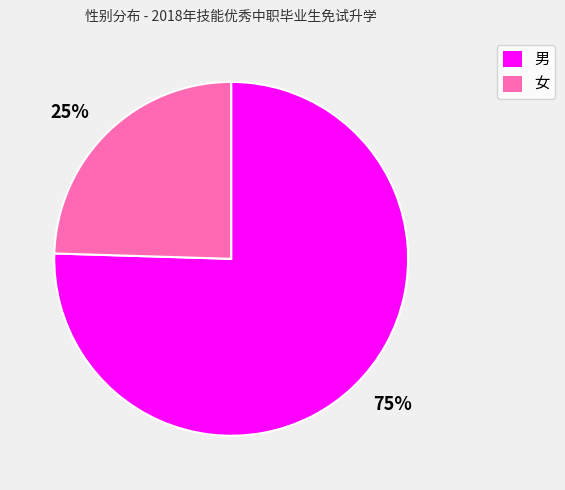

The 25% slice represents 14% of the pie. True or false?

False